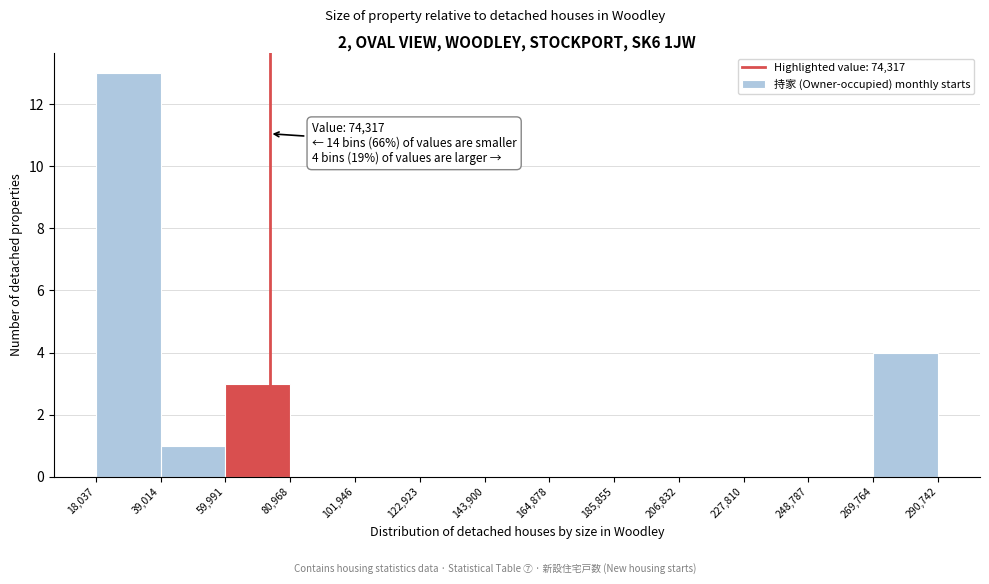

Over which range of the x-axis is the bar tallest?

18,037 to 39,014